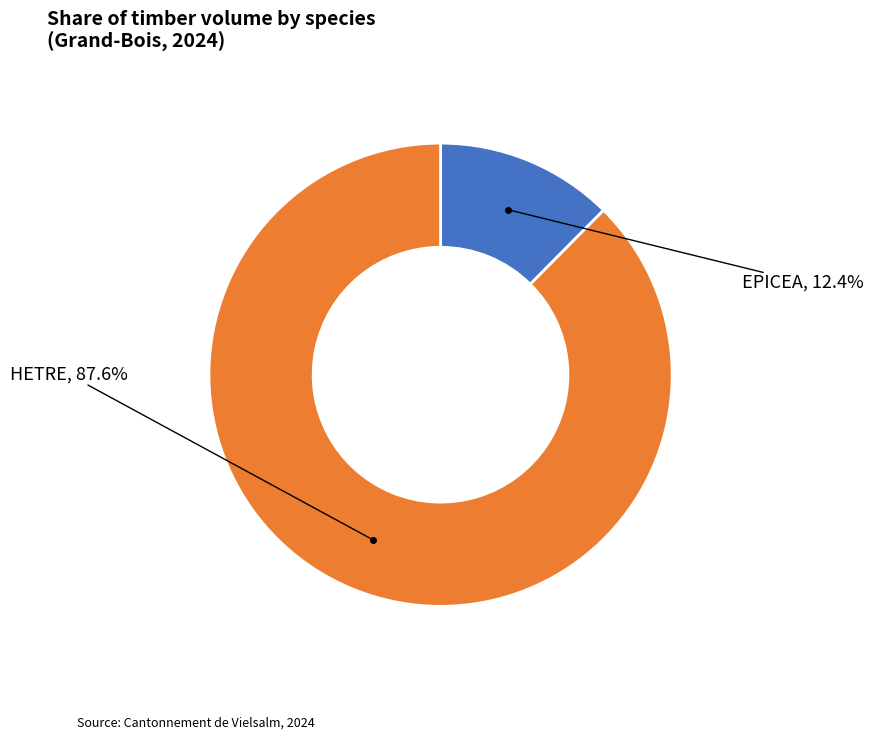

To the nearest percent, what is the difference between the largest and smallest slice percentages?

75%